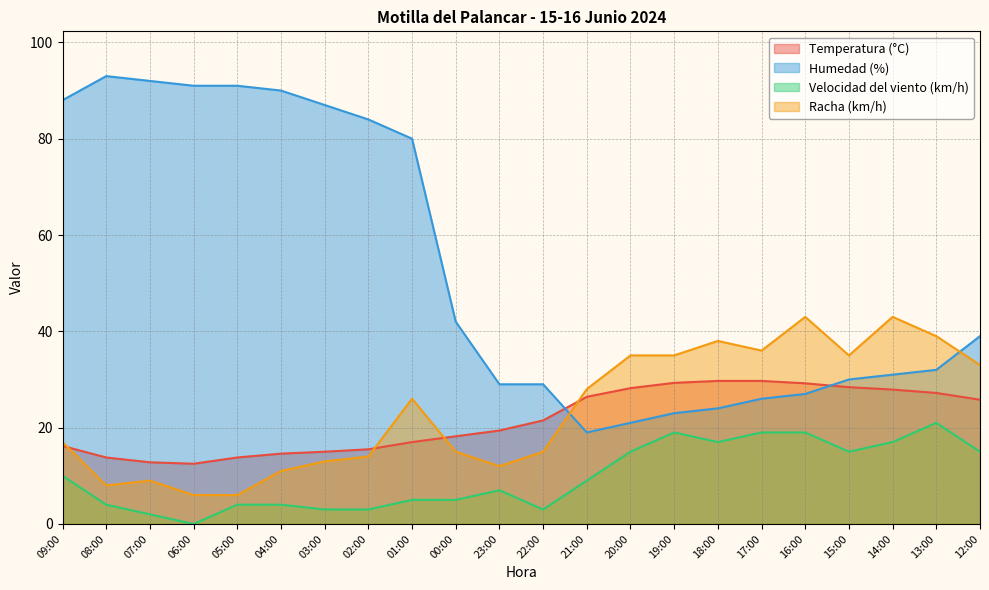

What is the label of the 21st point from the left?

13:00